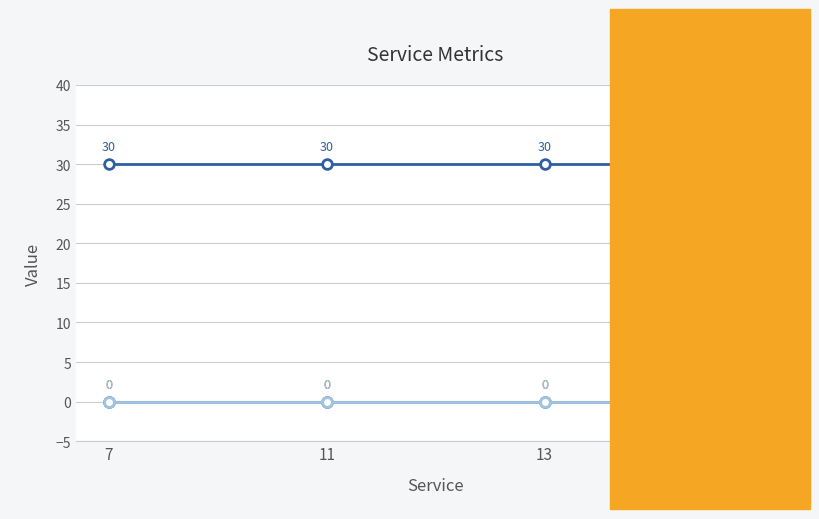

Rank the series by their maximum value, from lowest to highest.

cD, v, vD, c